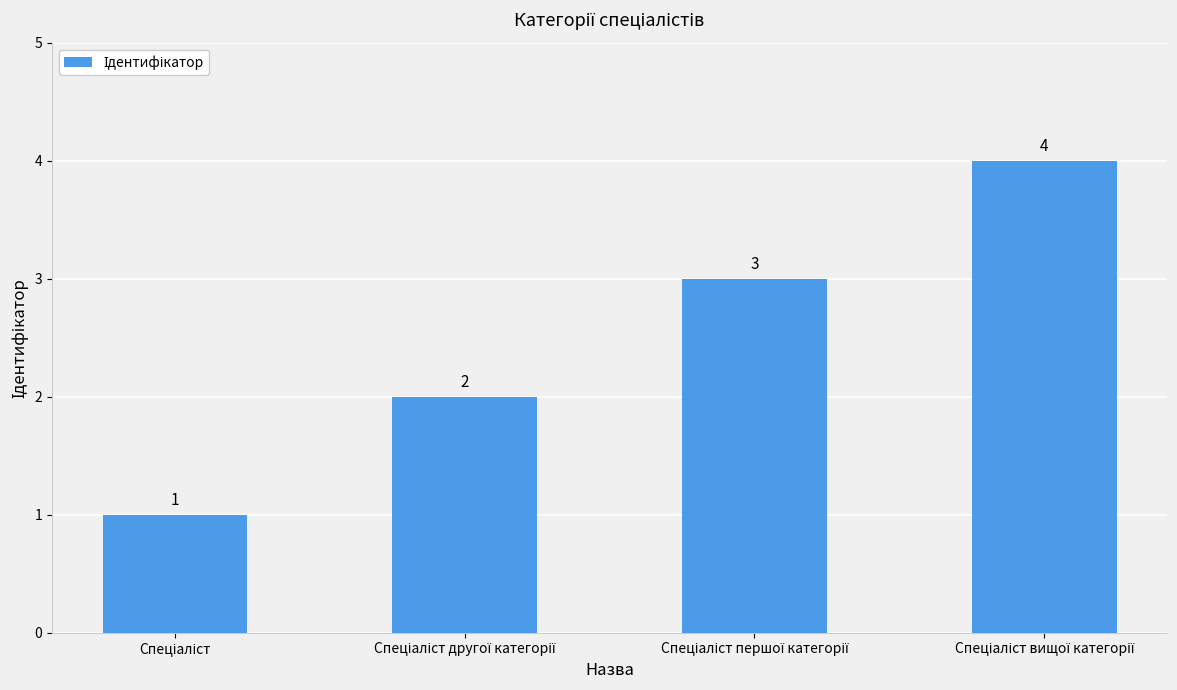

What is the sum of all values?

10